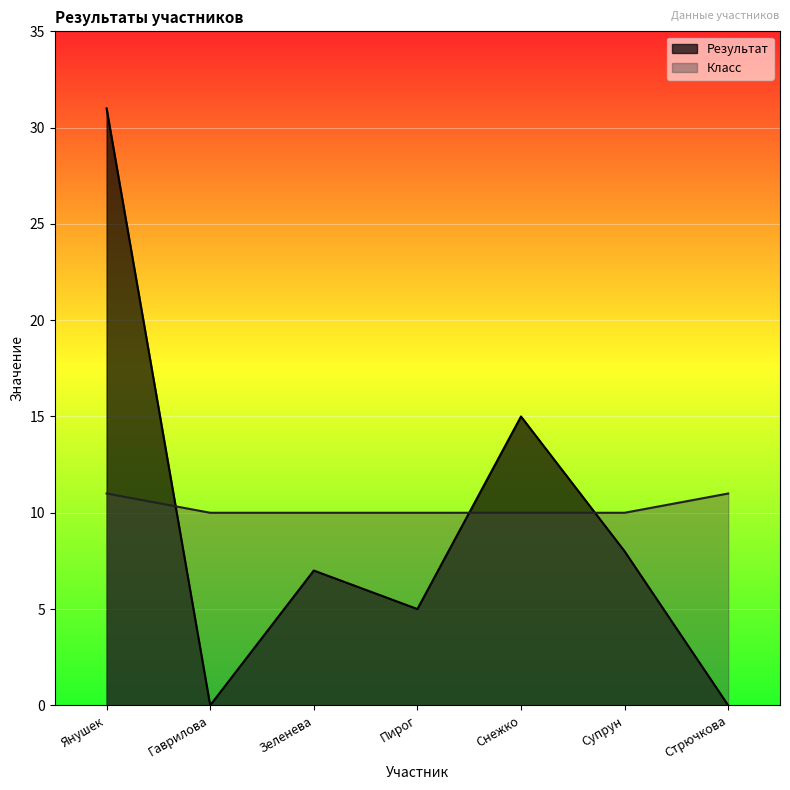

At how many categories does at least one series exceed 28?

1